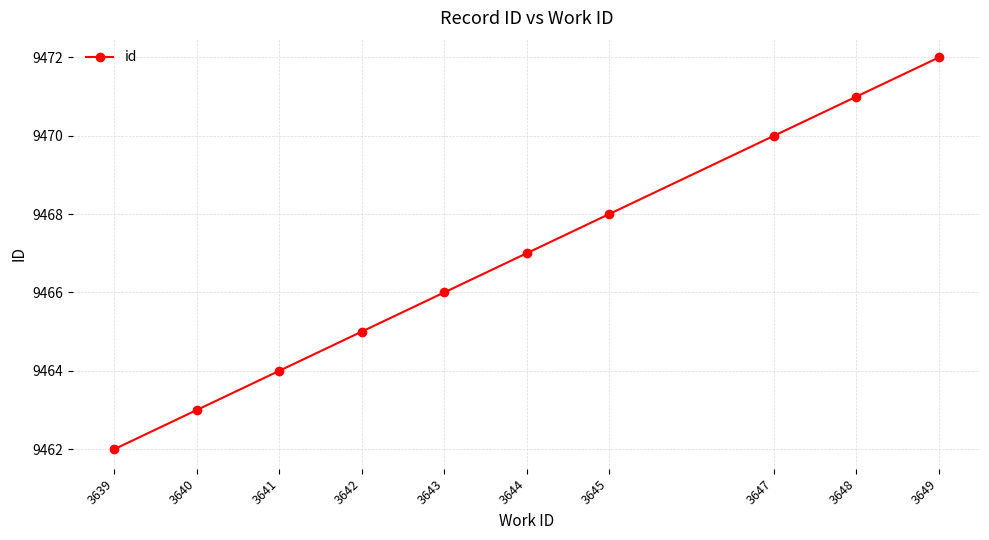

Does the chart have visible grid lines?

Yes